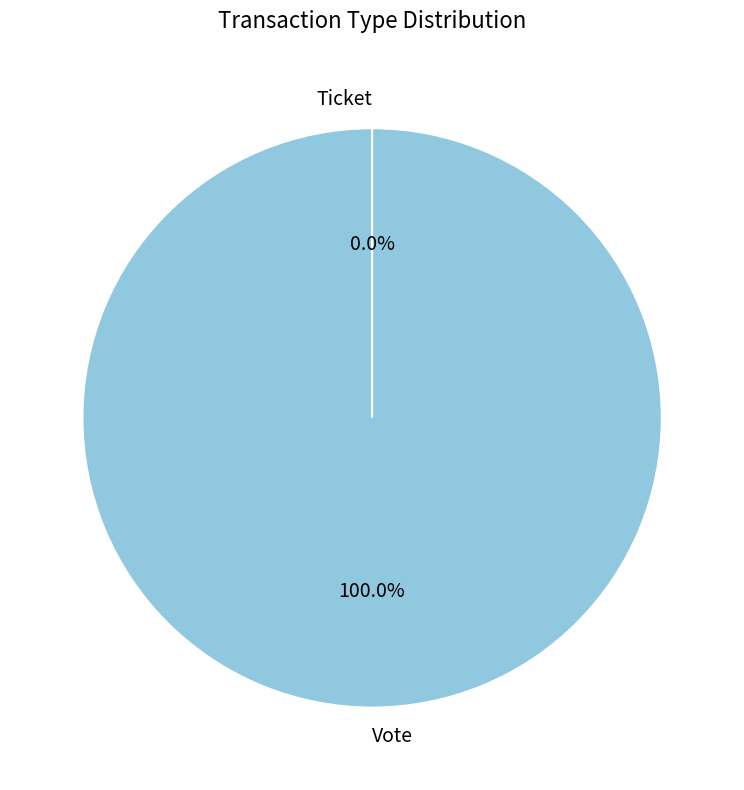

To the nearest percent, what portion does Vote represent?

100%